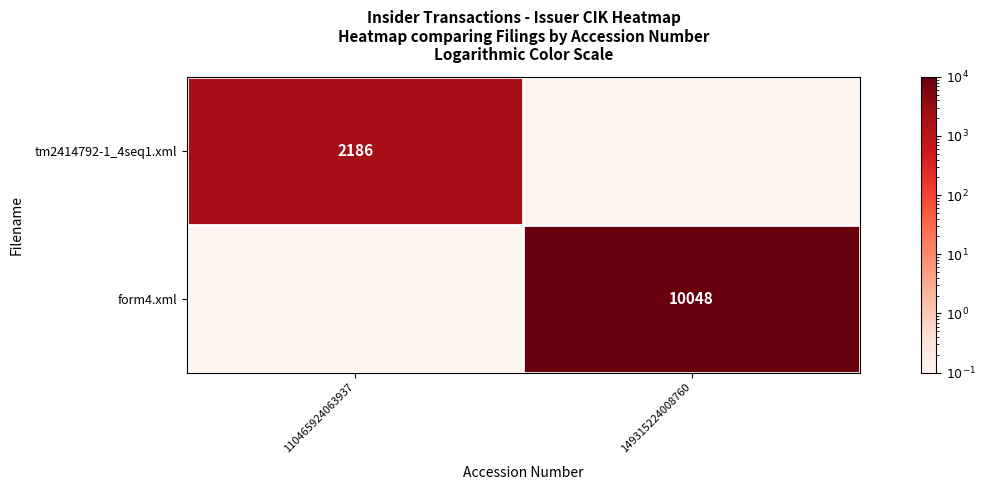

At which label does form4.xml reach its peak?

149315224008760